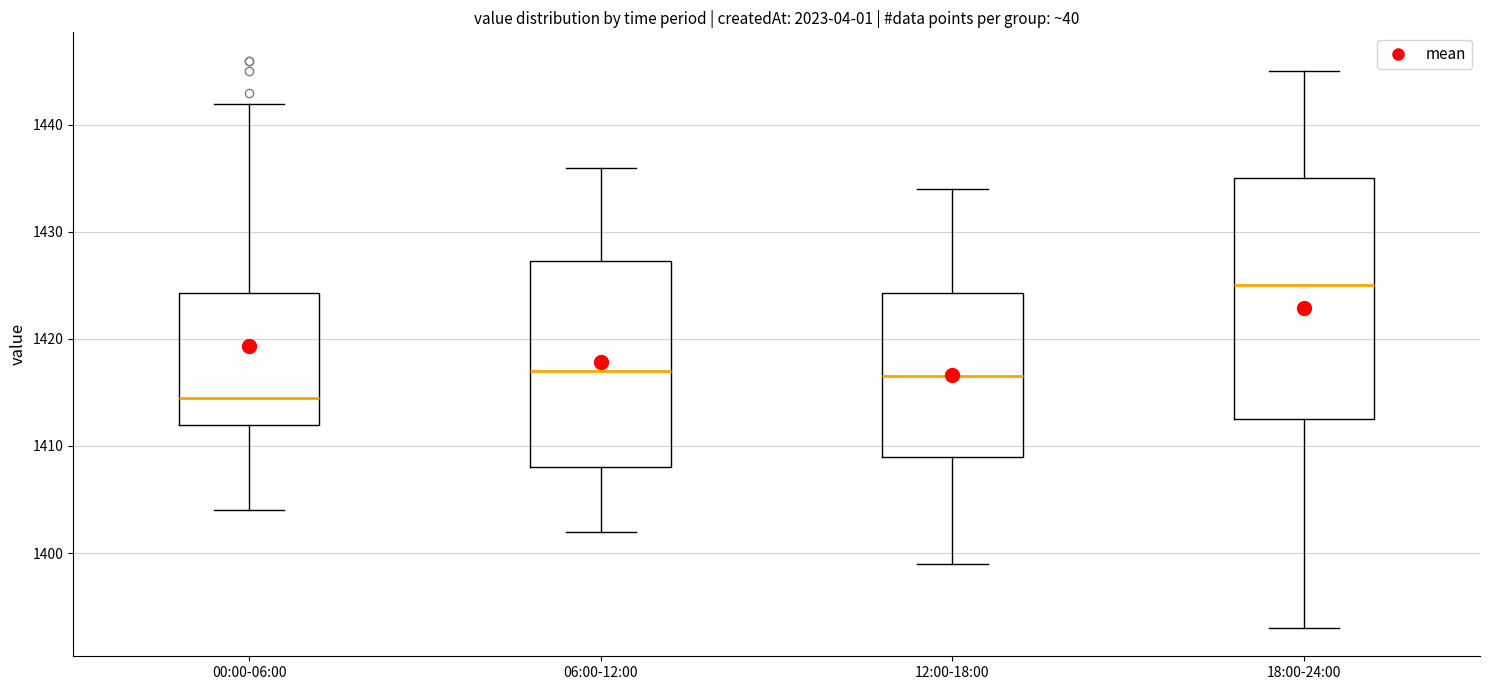

Which box has the highest median line?

18:00-24:00